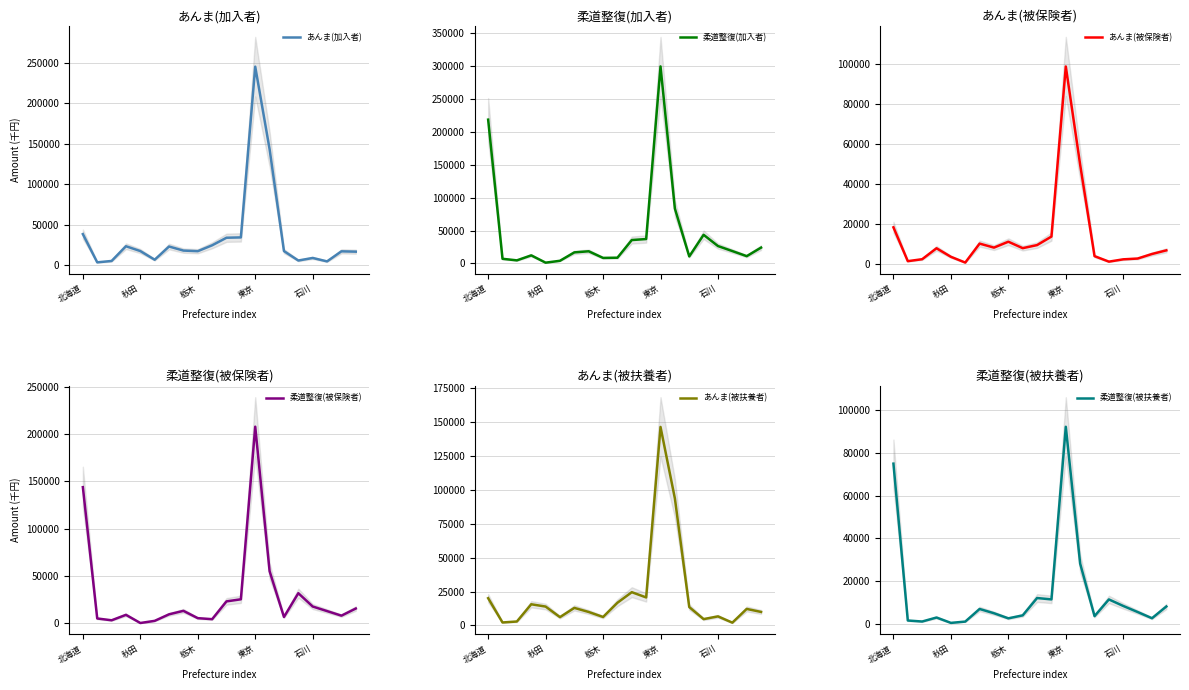

What value does the あんま(加入者) series have at 石川?

8976.3